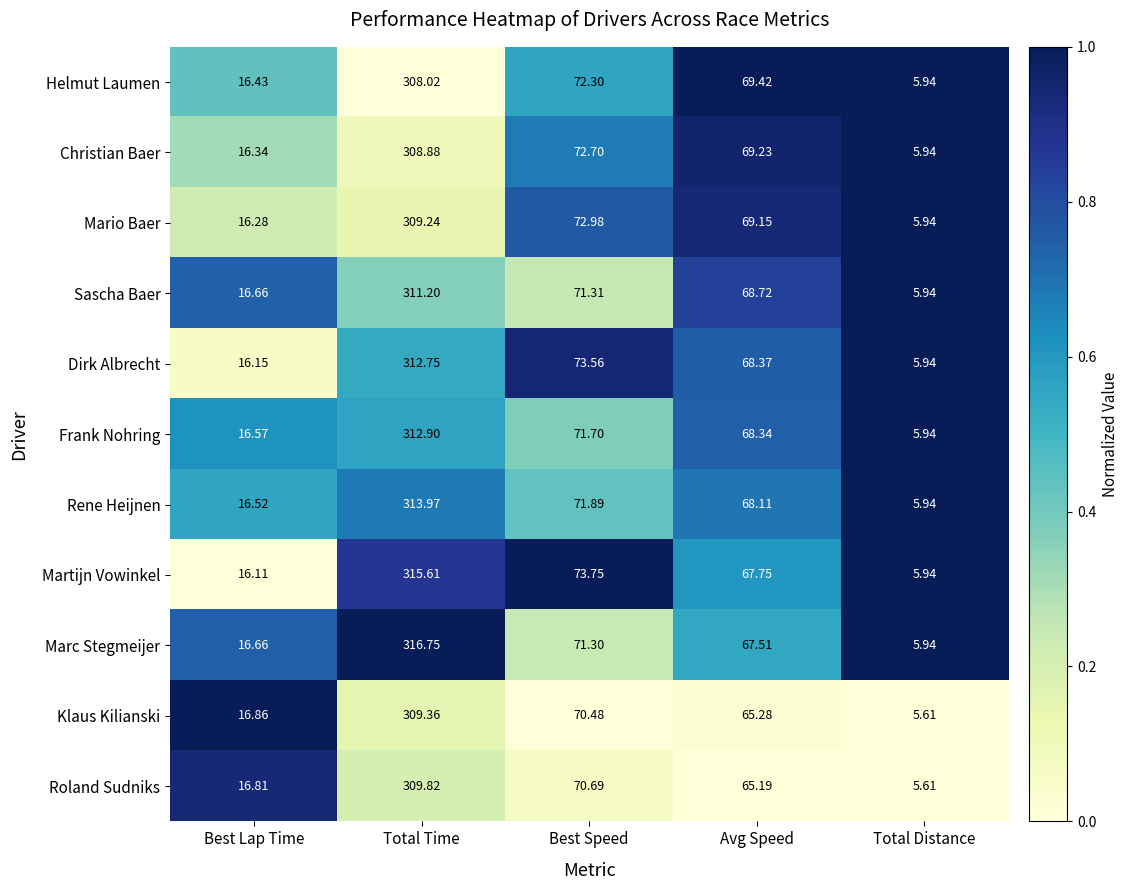

List the series in order of their peak value, highest first.

Marc Stegmeijer, Martijn Vowinkel, Rene Heijnen, Frank Nohring, Dirk Albrecht, Sascha Baer, Roland Sudniks, Klaus Kilianski, Mario Baer, Christian Baer, Helmut Laumen